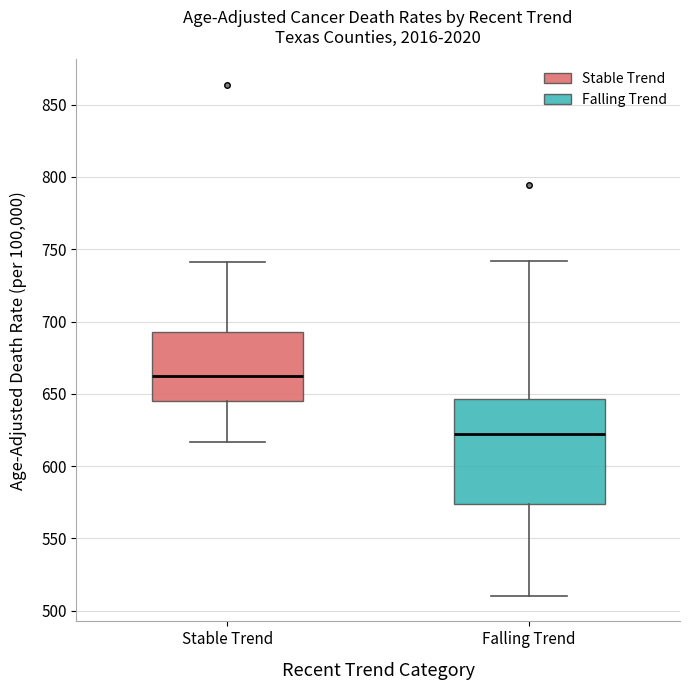

Where does the lower whisker of the box for Stable Trend end on the y-axis? The values are not printed on the chart, so give them approximately, as read against the axis.

615